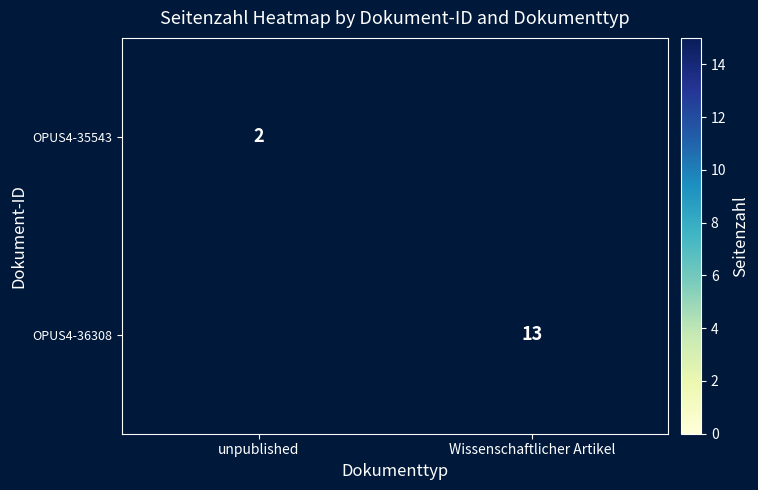

Is it true that OPUS4-36308 equals 4 at Wissenschaftlicher Artikel?

False